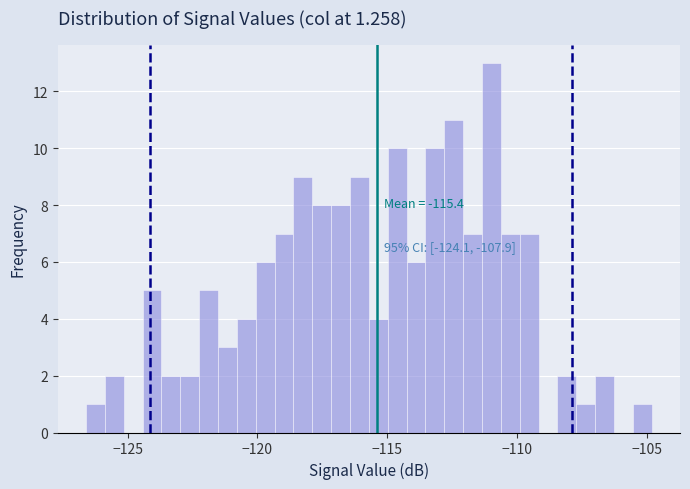

Around what value on the x-axis is the tallest bar? Give the approximate position of its centre, as read against the axis.

-111.0